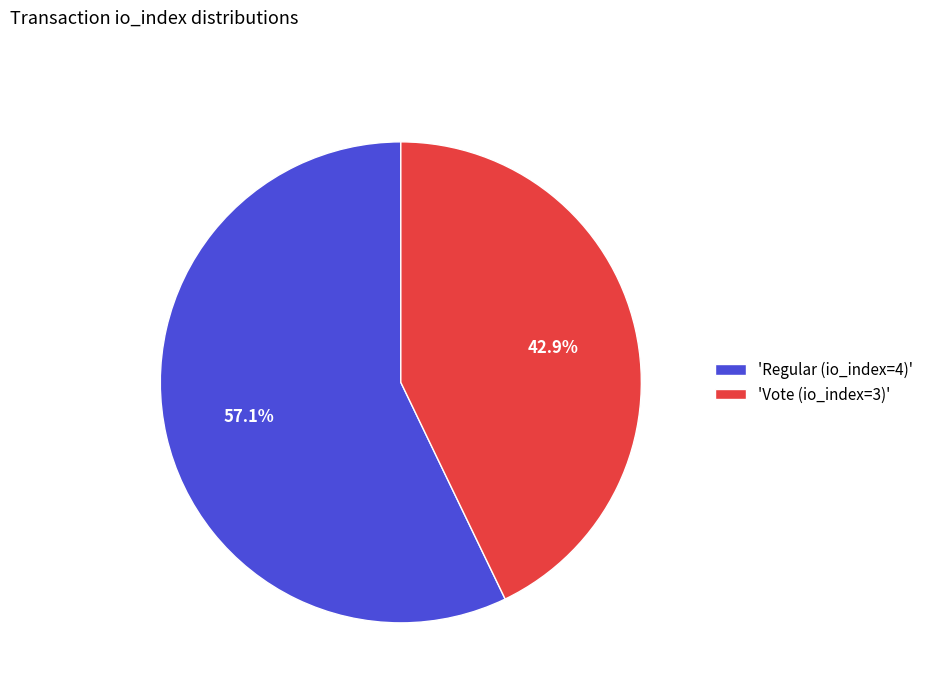

What is the ratio of the value at 'Regular (io_index=4)' to the value at 'Vote (io_index=3)'?

1.3